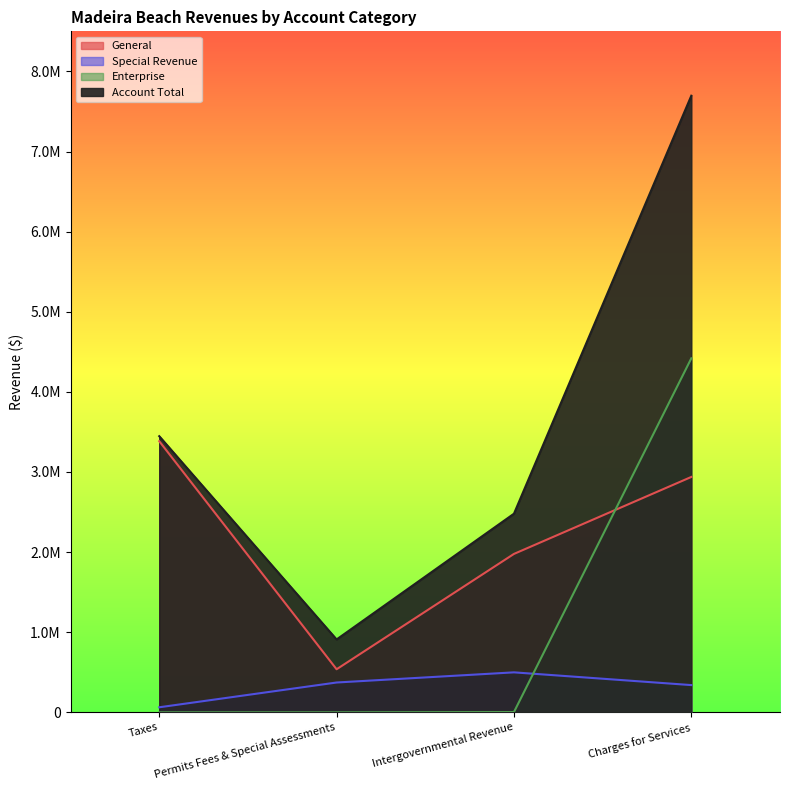

How many Account Total values are between 2479199 and 7696426?

3